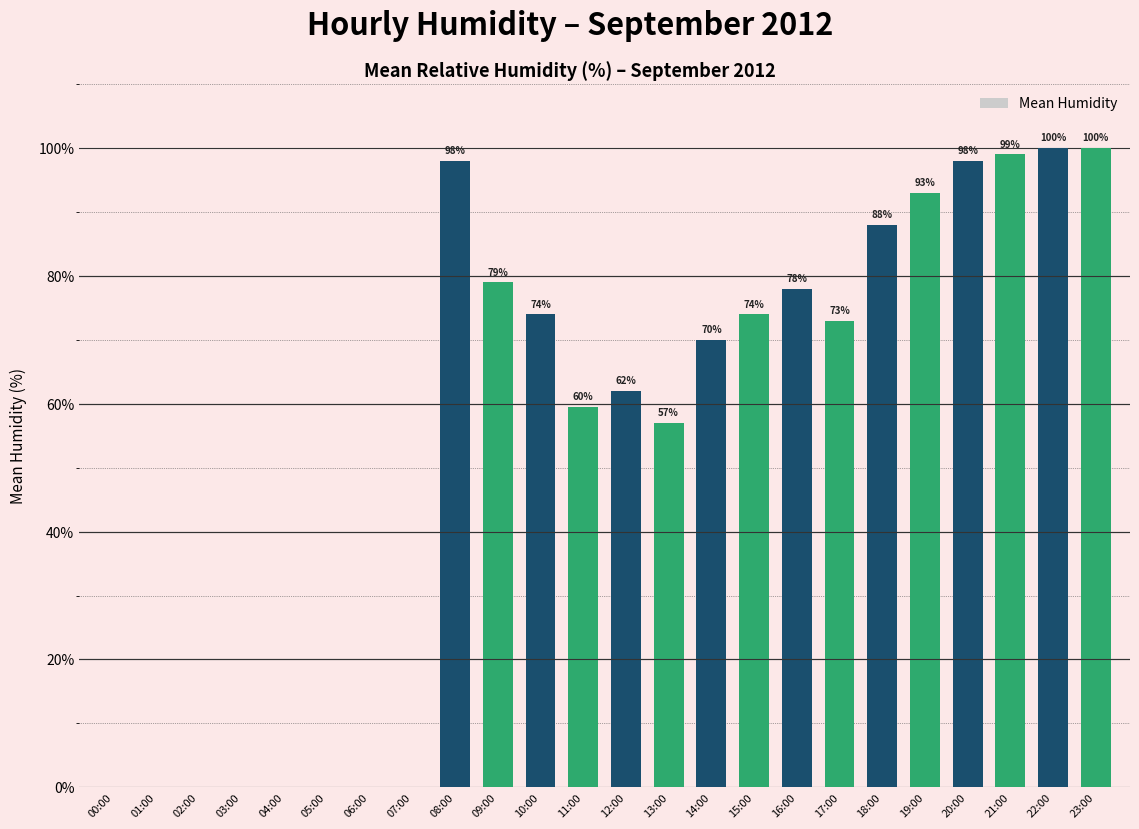

What is the change in value from 00:00 to 18:00?

+88.0